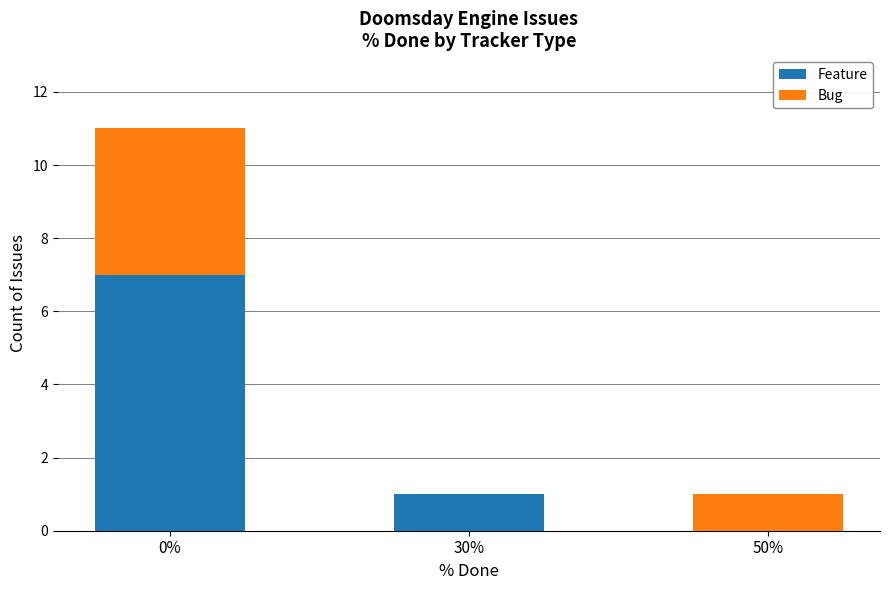

What is the sum of all Feature values?

8